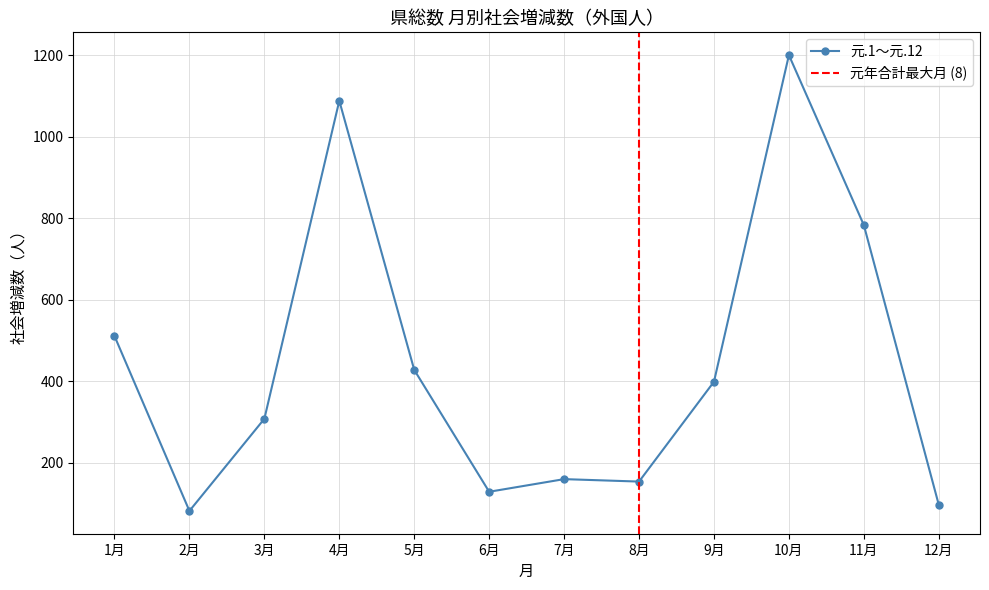

What is the label of the 6th point from the right?

7月